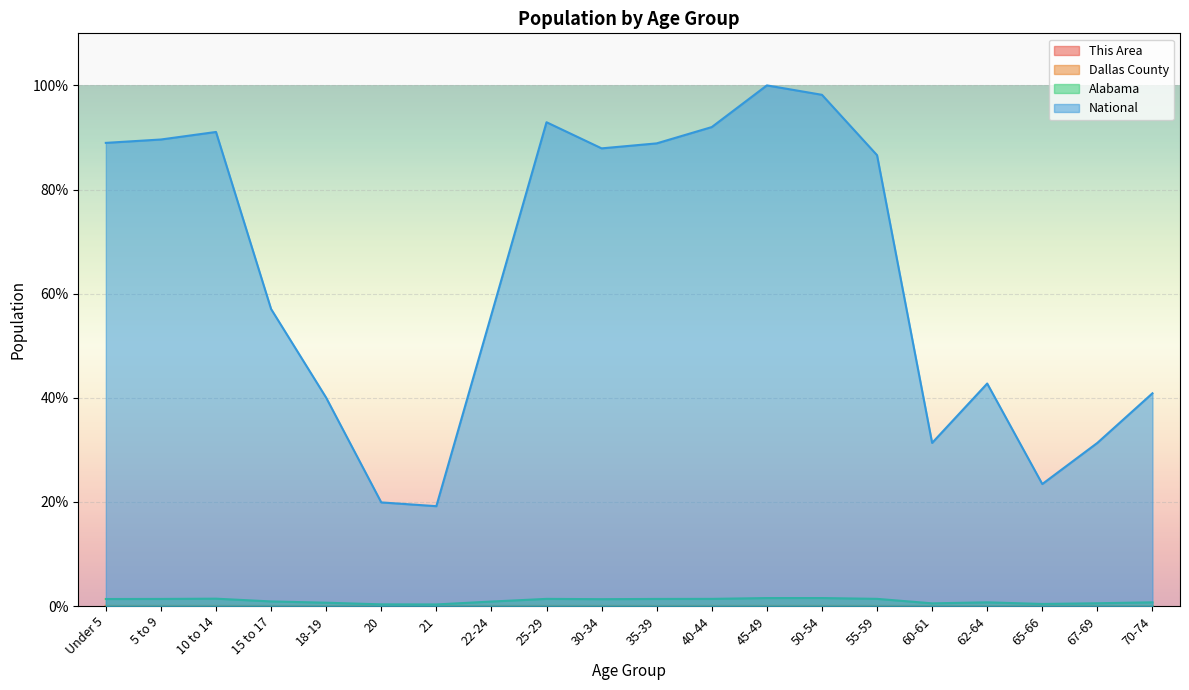

Reading left to right, what are all the values shown in this chart?

This Area: 0.0	0.0	0.0	0.0	0.0	0.0	0.0	0.0	0.0	0.0	0.0	0.0	0.0	0.0	0.0	0.0	0.0	0.0	0.0	0.0
Dallas County: 0.0	0.0	0.0	0.0	0.0	0.0	0.0	0.0	0.0	0.0	0.0	0.0	0.0	0.0	0.0	0.0	0.0	0.0	0.0	0.0
Alabama: 1.3	1.4	1.4	0.9	0.6	0.3	0.3	0.9	1.4	1.3	1.4	1.4	1.5	1.5	1.4	0.5	0.7	0.4	0.5	0.7
National: 89.0	89.6	91.1	57.0	40.0	19.9	19.2	56.0	92.9	87.9	88.9	92.0	100.0	98.2	86.6	31.3	42.7	23.4	31.3	40.9